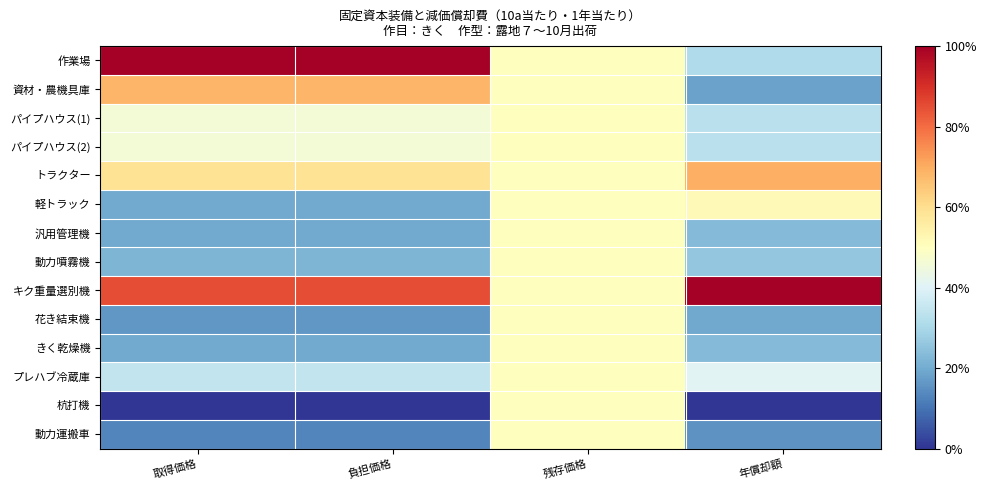

At 年償却額, list the series in order from largest to smallest.

キク重量選別機, トラクター, 軽トラック, プレハブ冷蔵庫, パイプハウス(1), パイプハウス(2), 作業場, 動力噴霧機, 汎用管理機, きく乾燥機, 花き結束機, 資材・農機具庫, 動力運搬車, 杭打機